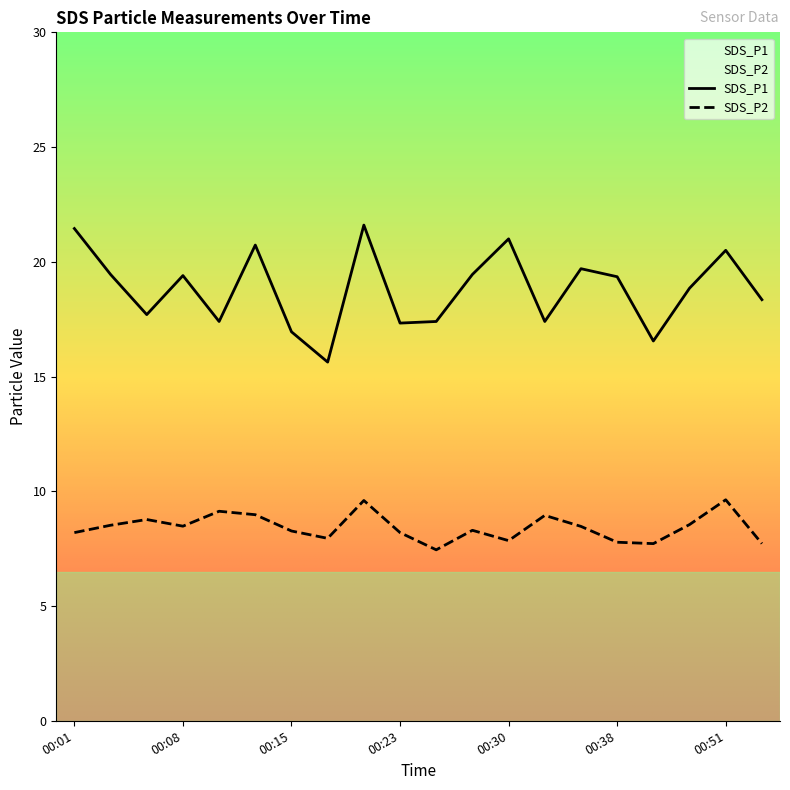

True or false: SDS_P2 and SDS_P1 intersect in this chart.

False